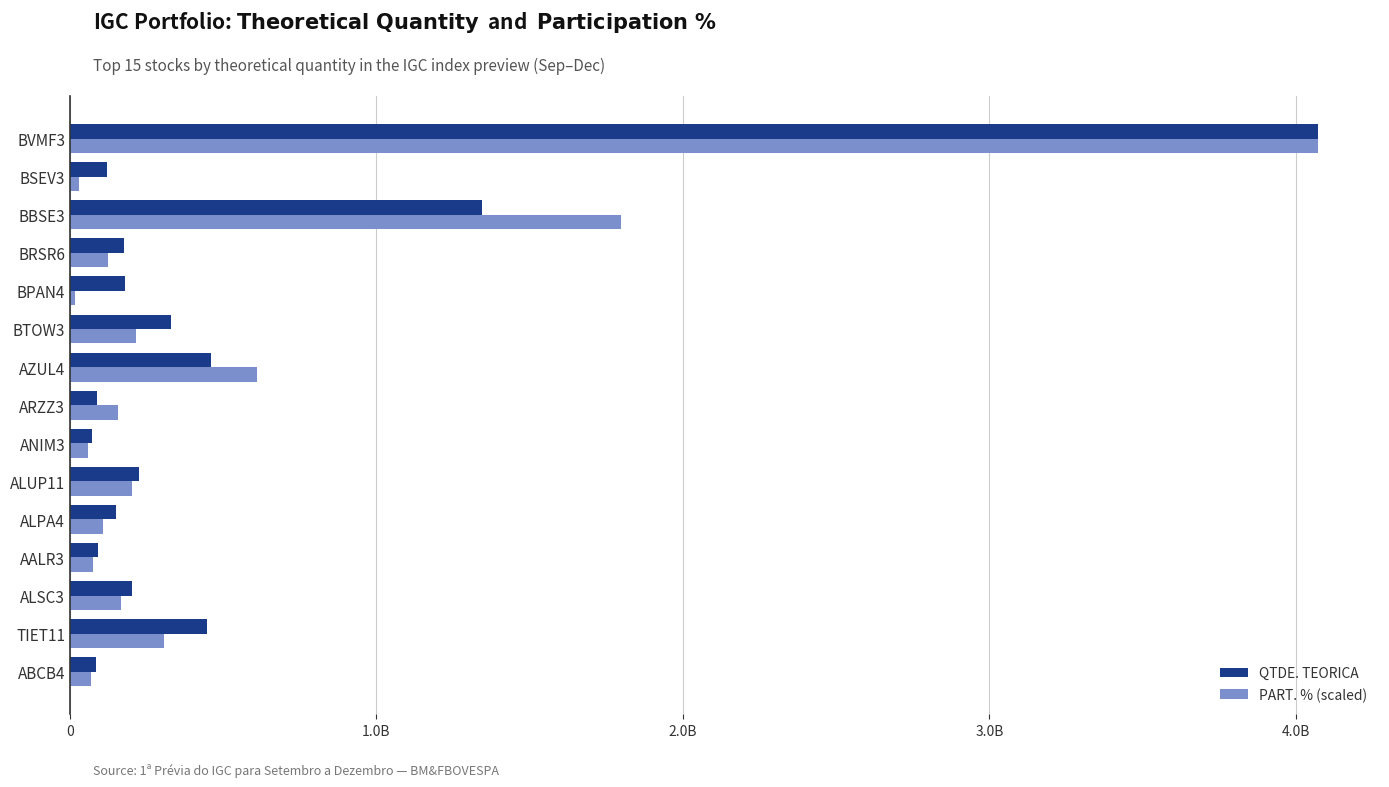

Reading left to right, what are all the values shown in this chart?

QTDE. TEORICA: 84050946.0	446828073.0	201144754.0	89810132.0	150097095.0	226440904.0	70532396.0	87201560.0	458636655.0	330304928.0	179246347.0	175107824.0	1343141078.0	121912930.0	4070949708.0
PART. % (scaled): 67091502.2	306587834.3	164923110.9	74654544.3	109054187.2	202656998.2	58471260.7	157441391.9	611061269.8	214367514.9	16427252.7	124993501.7	1799353427.7	30414814.3	4070949708.0